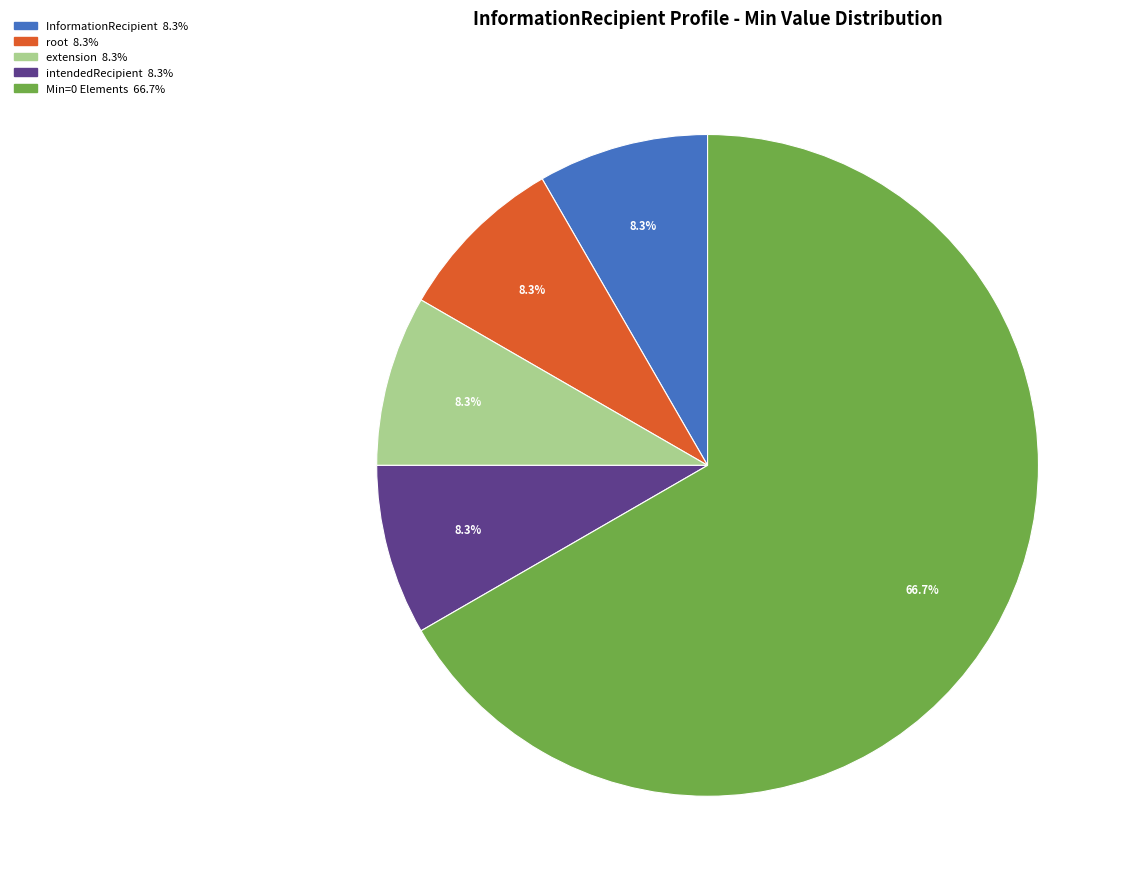

How many slices are in this pie chart?

5